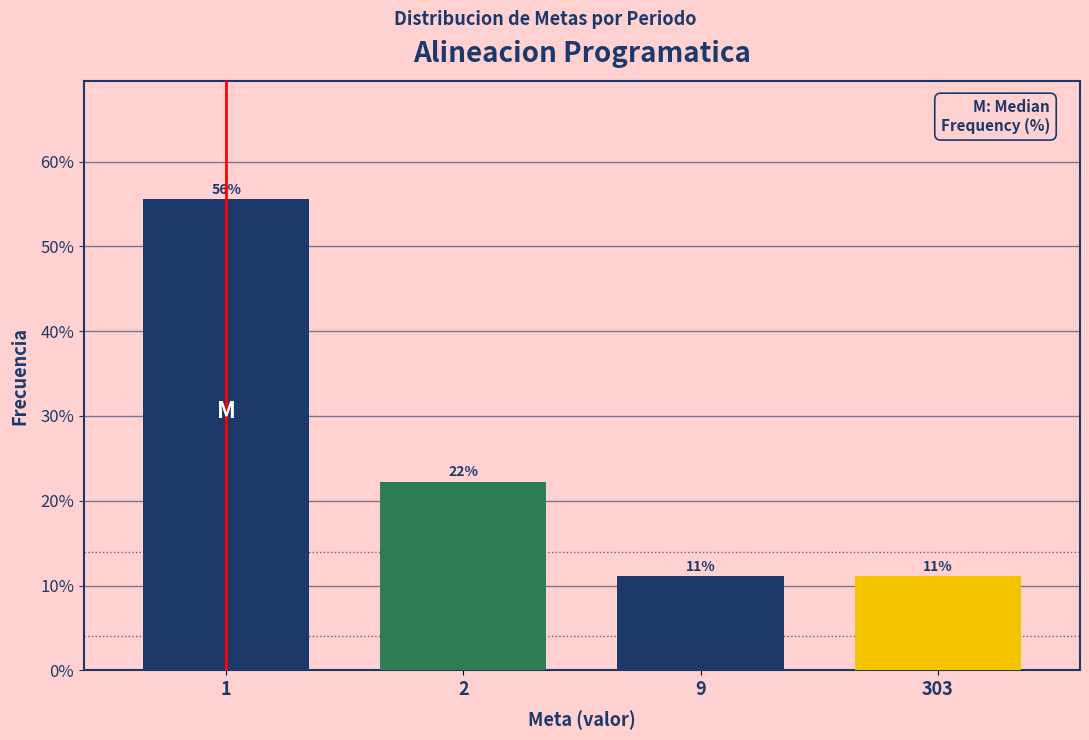

Are the bars horizontal?

No